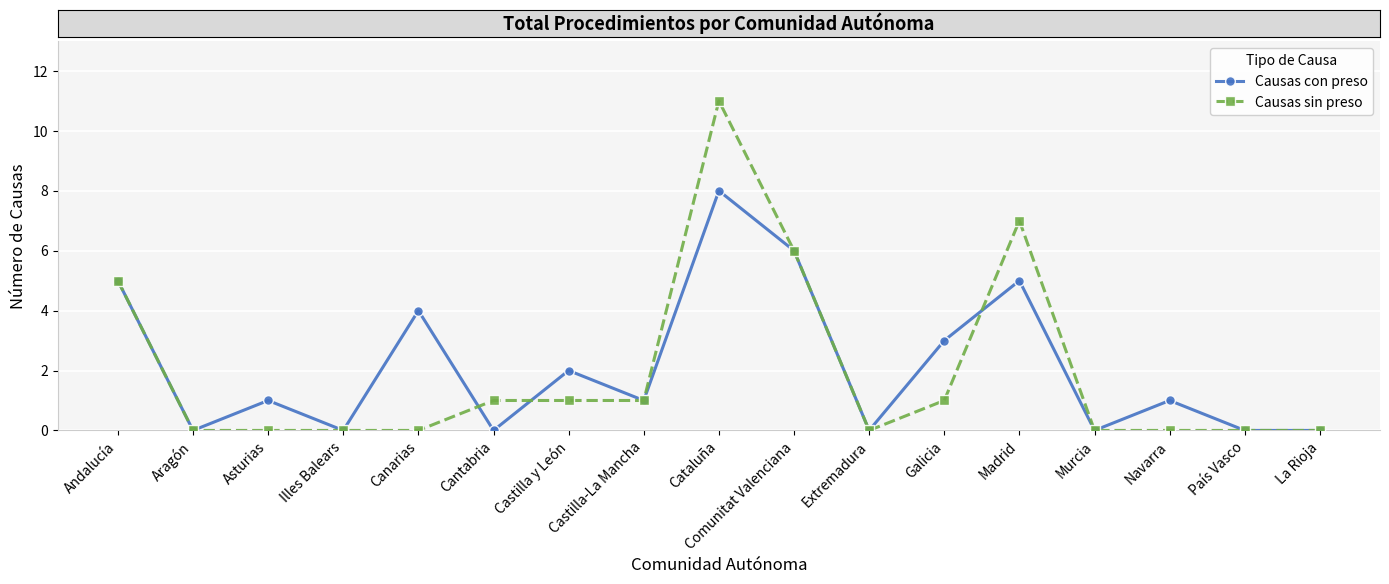

What is the label of the 5th point from the right?

Madrid